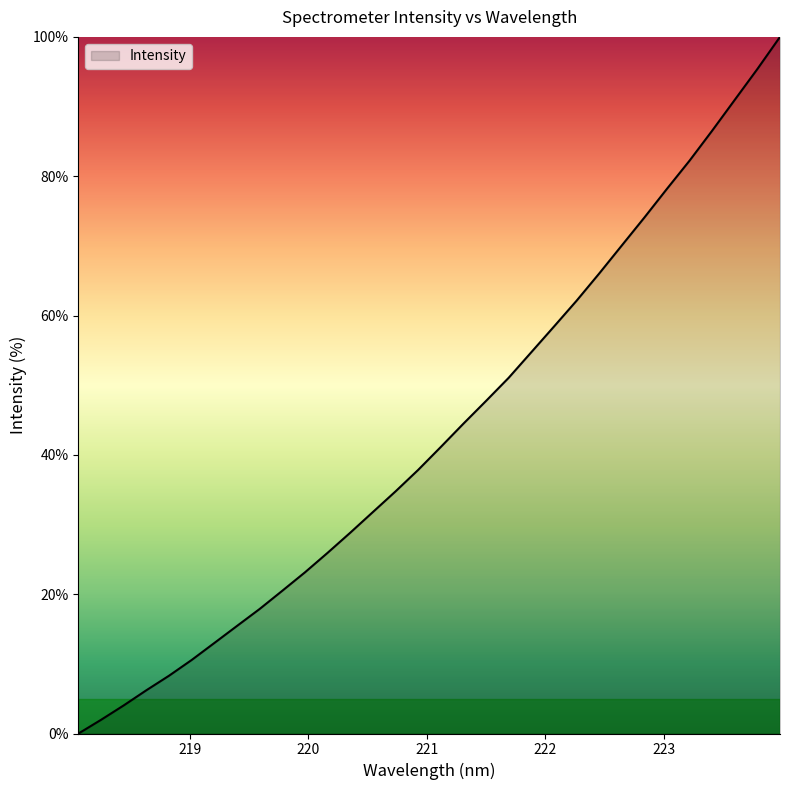

True or false: there are more than 1 points higher than both neighbors.

False